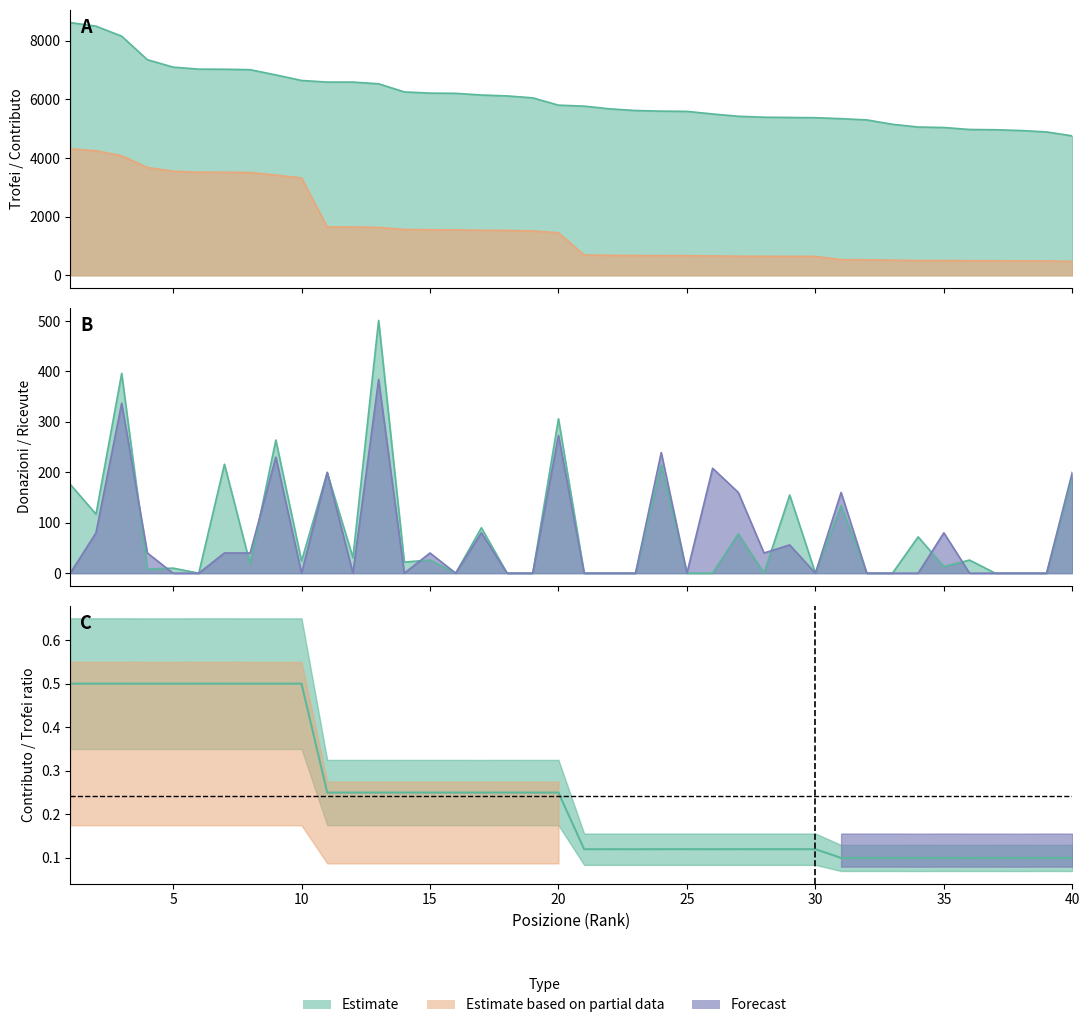

How many lines are shown in the chart?

4